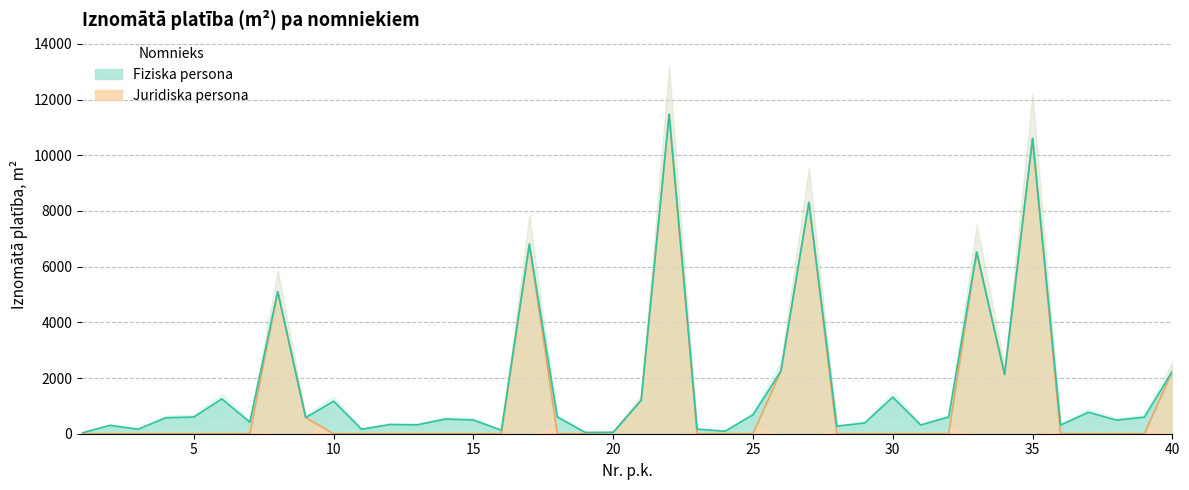

What is the sum of all values?

57268